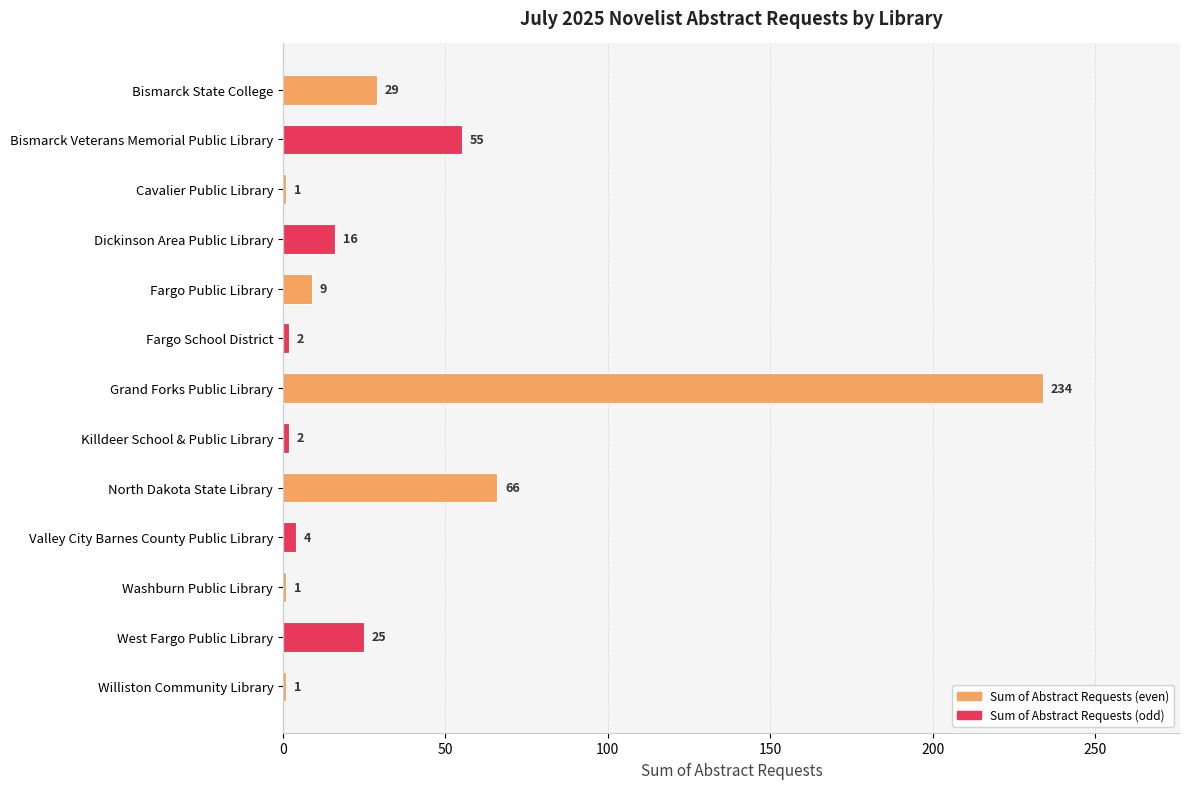

What is the value of the 6th bar from the top?

2